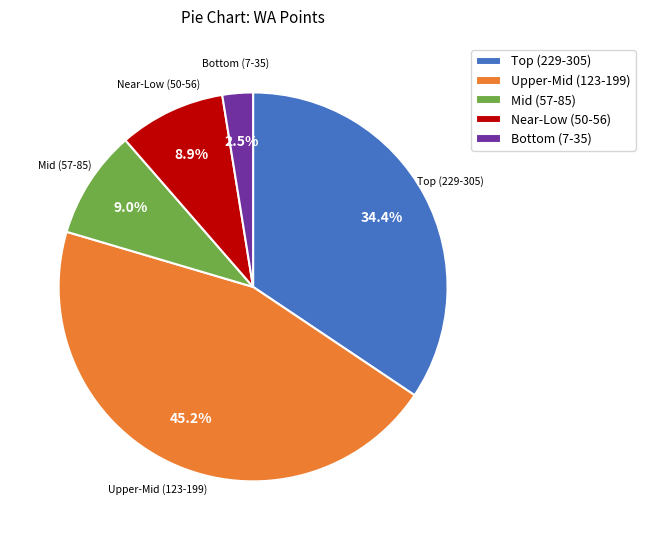

Is there any slice that represents more than half of the pie?

No